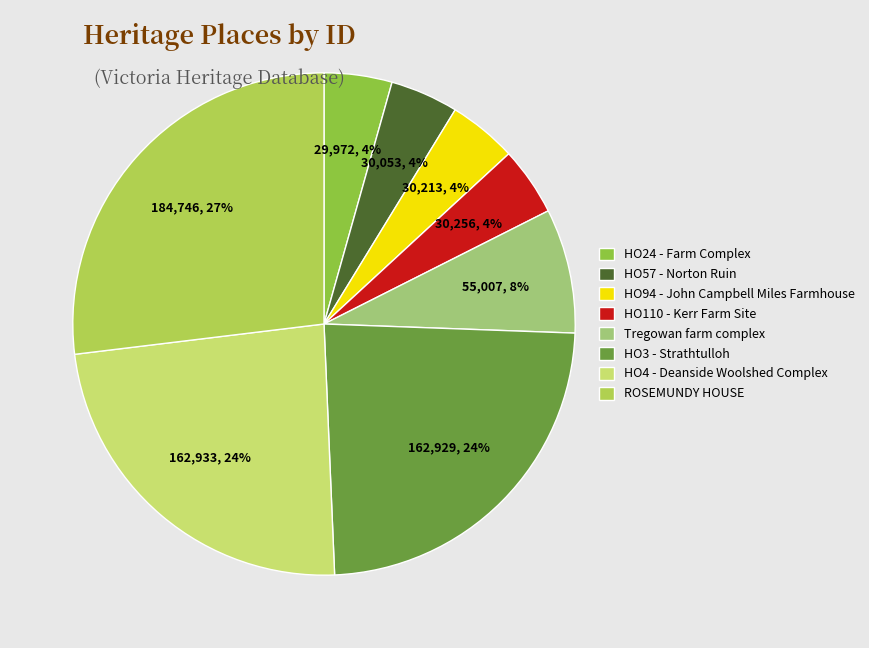

To the nearest percent, what is the difference between the largest and smallest slice percentages?

23%